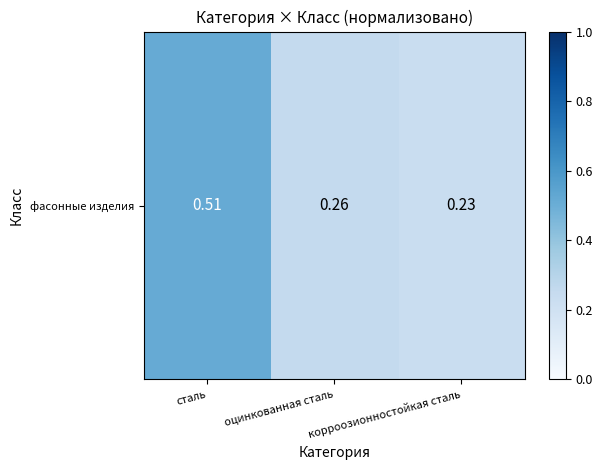

List the labels in order of value, smallest first.

корроозионностойкая сталь, оцинкованная сталь, сталь